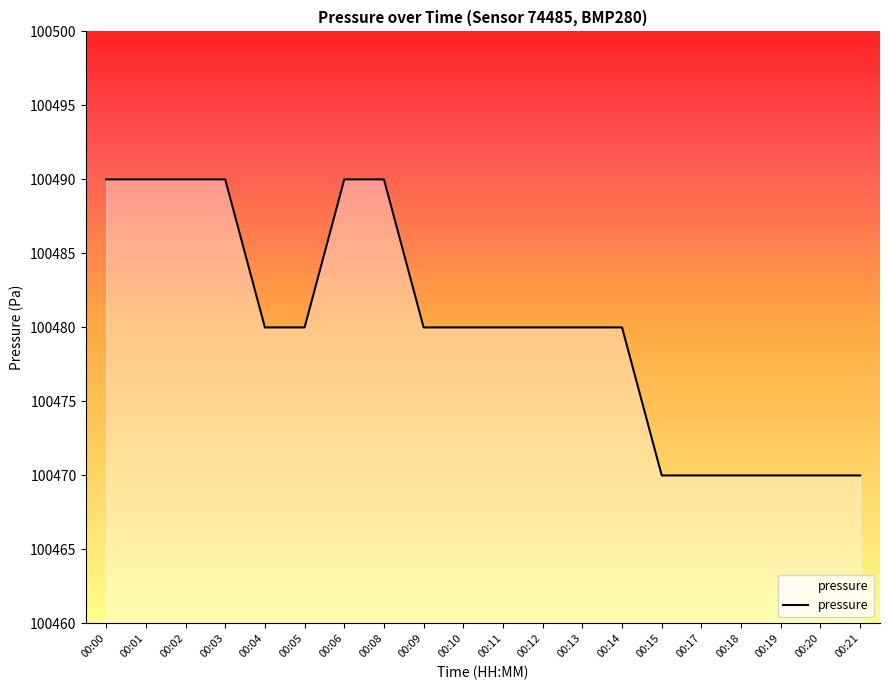

What is the sum of all values?

2009600